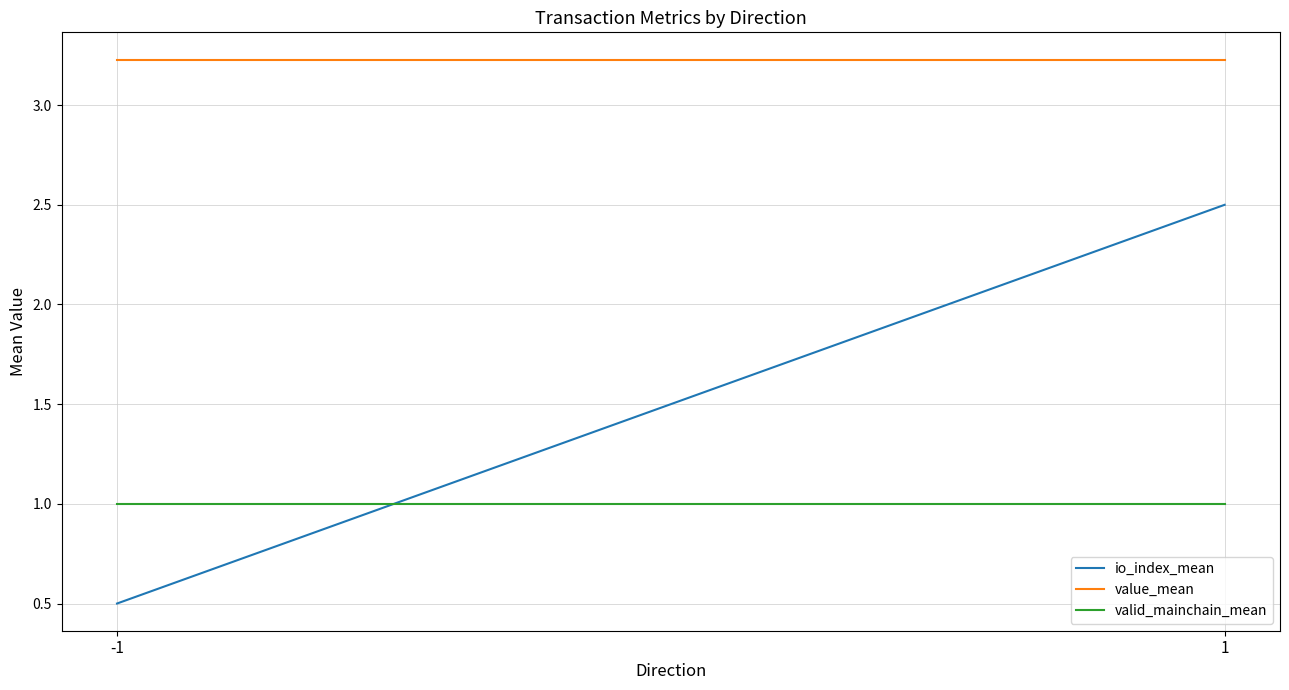

True or false: value_mean has a value of 3.2 at 1.

True